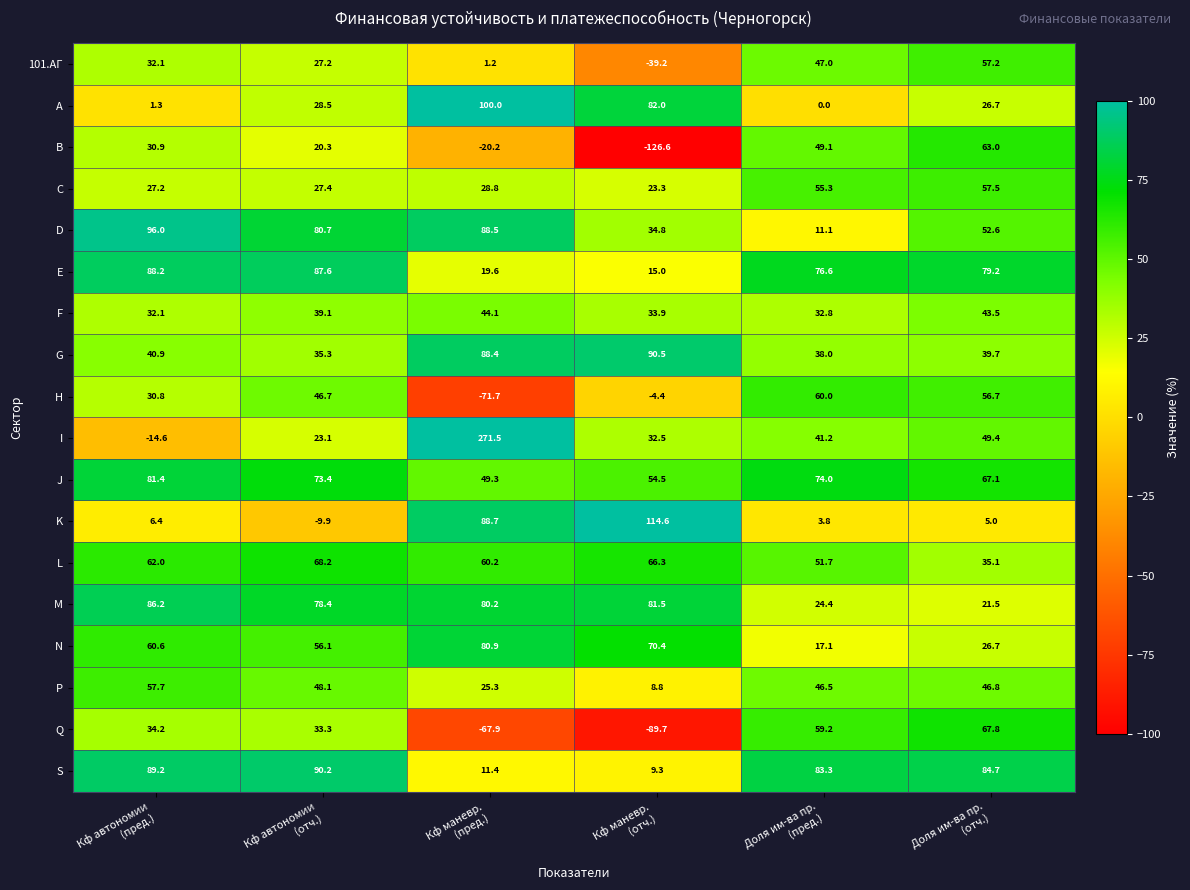

What is the greatest value displayed?

271.5